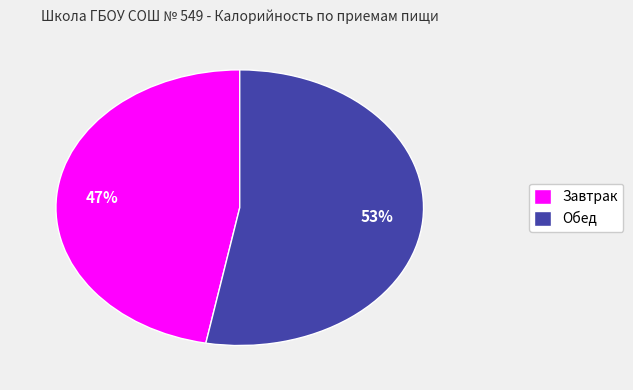

Which has a higher value, Обед or Завтрак?

Обед